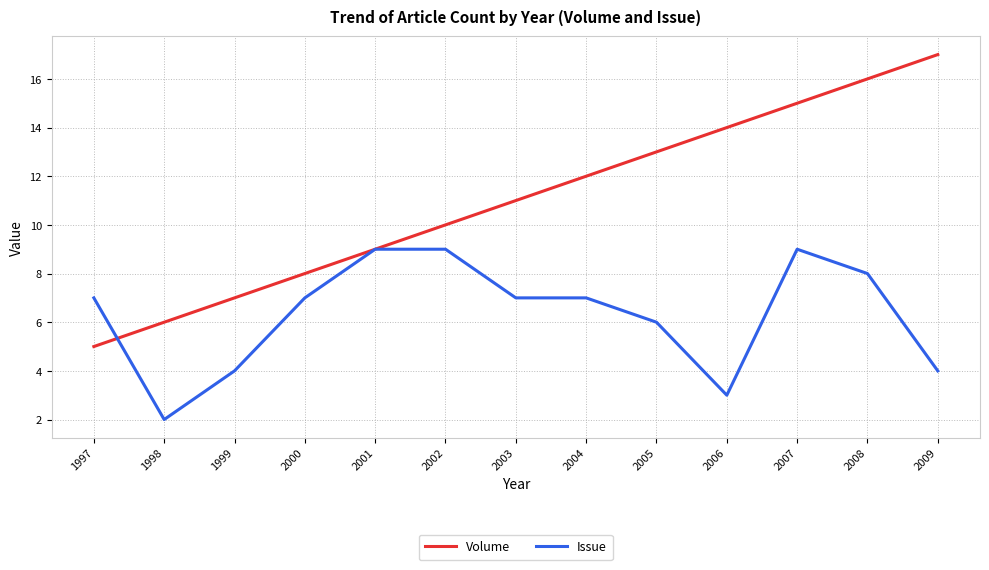

Reading right to left, extract all data points from this chart.

Volume: 17	16	15	14	13	12	11	10	9	8	7	6	5
Issue: 4	8	9	3	6	7	7	9	9	7	4	2	7